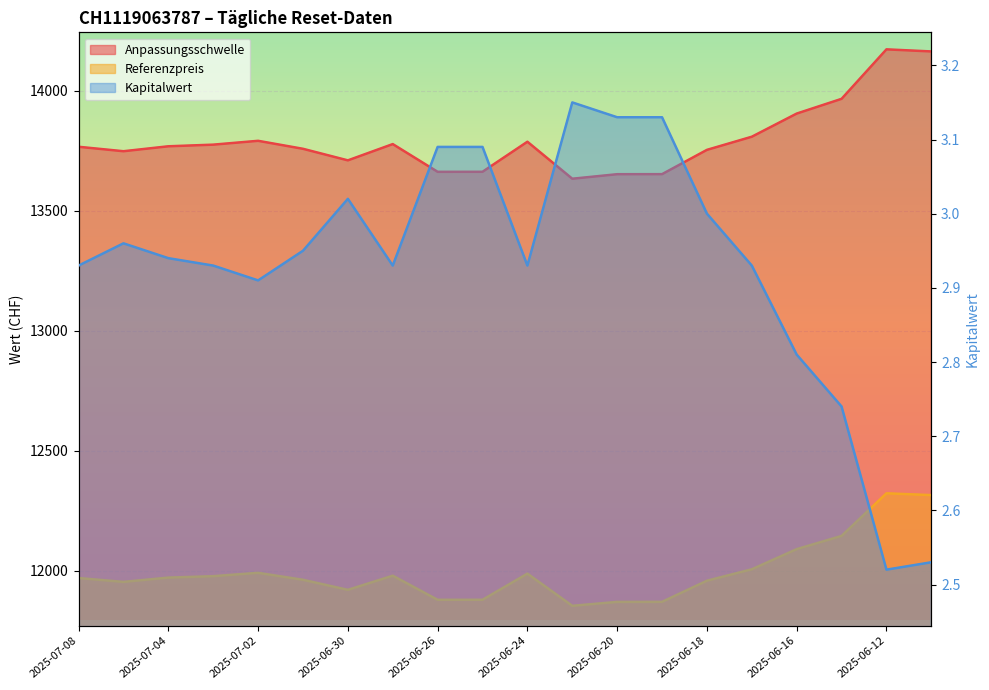

What is the value of the Referenzpreis point at the 8th from the left?

11980.4